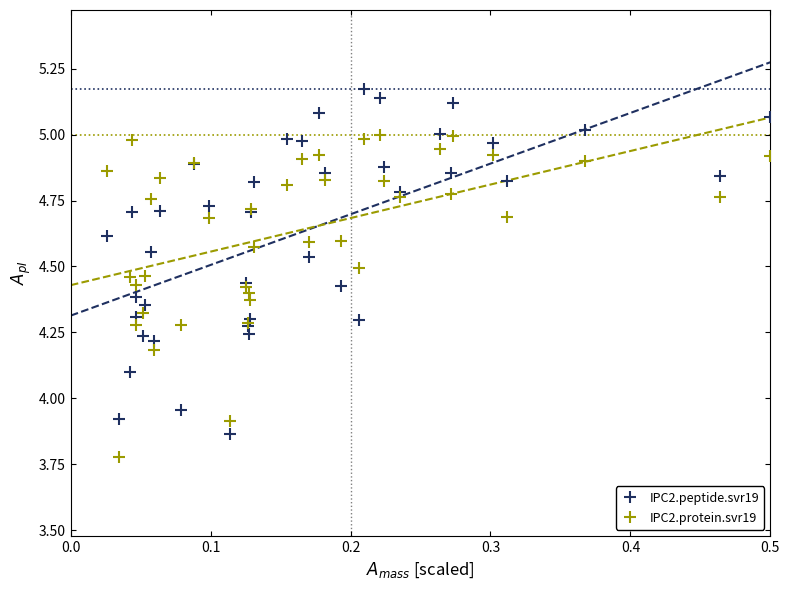

Which series has the widest spread of Y values?

IPC2.peptide.svr19